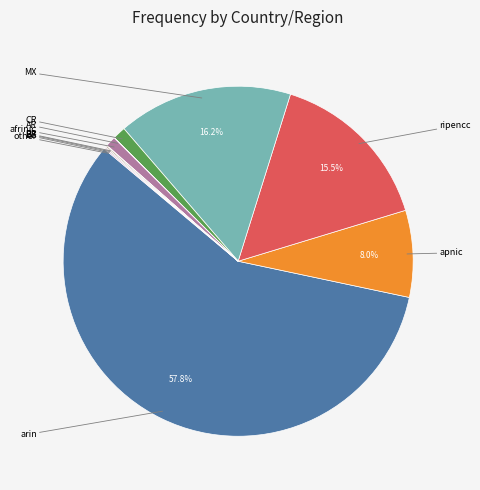

What is the smallest slice in the pie chart?

AR